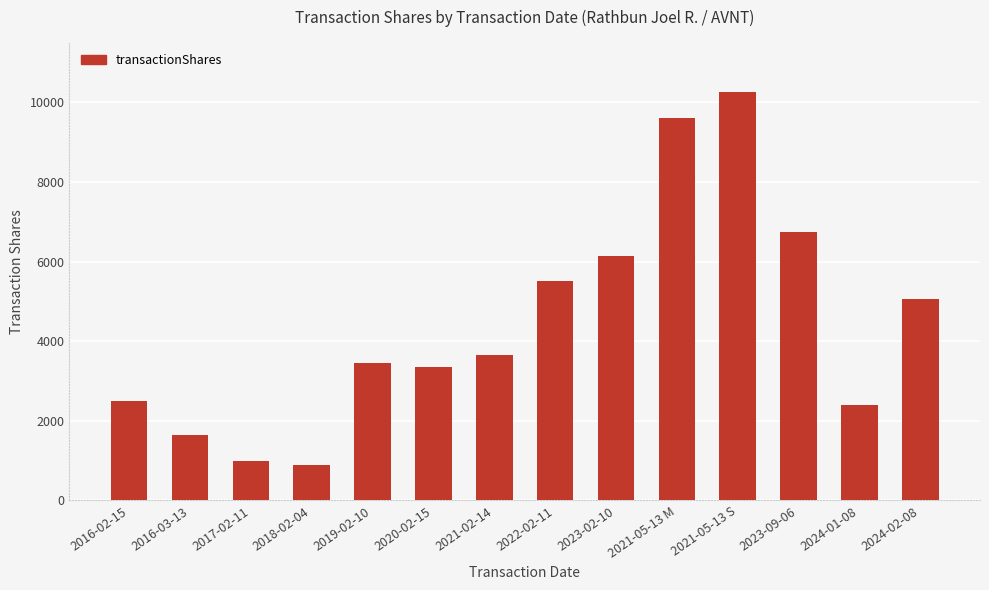

Is it true that the value at 2024-01-08 is 2400?

True